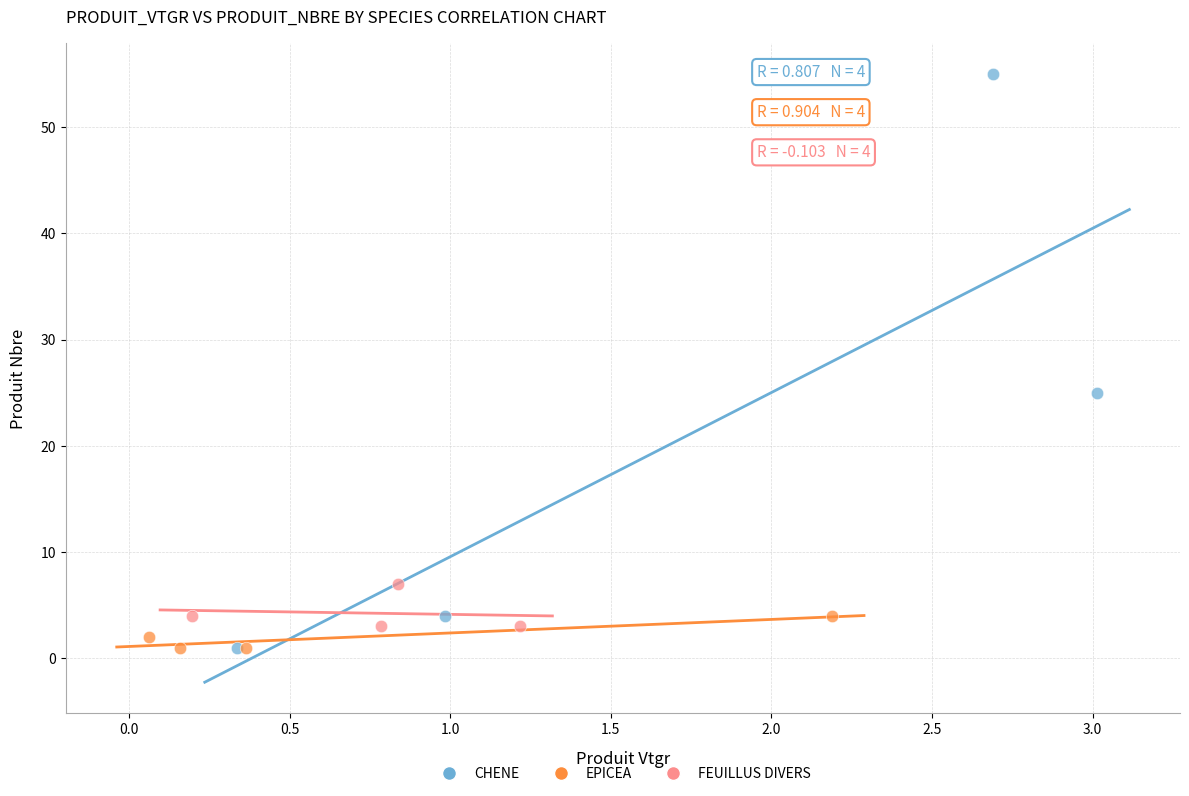

Which series reaches the maximum Y coordinate?

CHENE